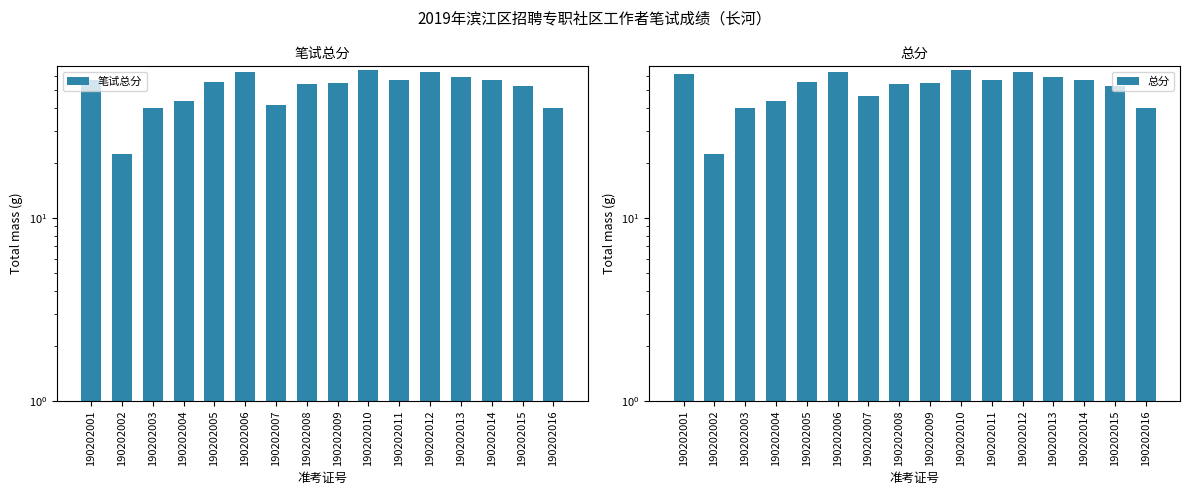

Reading right to left, list all the values displayed in this chart.

笔试总分: 190202016=40.0	190202015=52.5	190202014=57.0	190202013=59.0	190202012=62.5	190202011=56.5	190202010=64.0	190202009=55.0	190202008=54.0	190202007=41.5	190202006=63.0	190202005=55.5	190202004=43.5	190202003=40.0	190202002=22.5	190202001=56.5
总分: 190202016=40.0	190202015=52.5	190202014=57.0	190202013=59.0	190202012=62.5	190202011=56.5	190202010=64.0	190202009=55.0	190202008=54.0	190202007=46.5	190202006=63.0	190202005=55.5	190202004=43.5	190202003=40.0	190202002=22.5	190202001=61.5